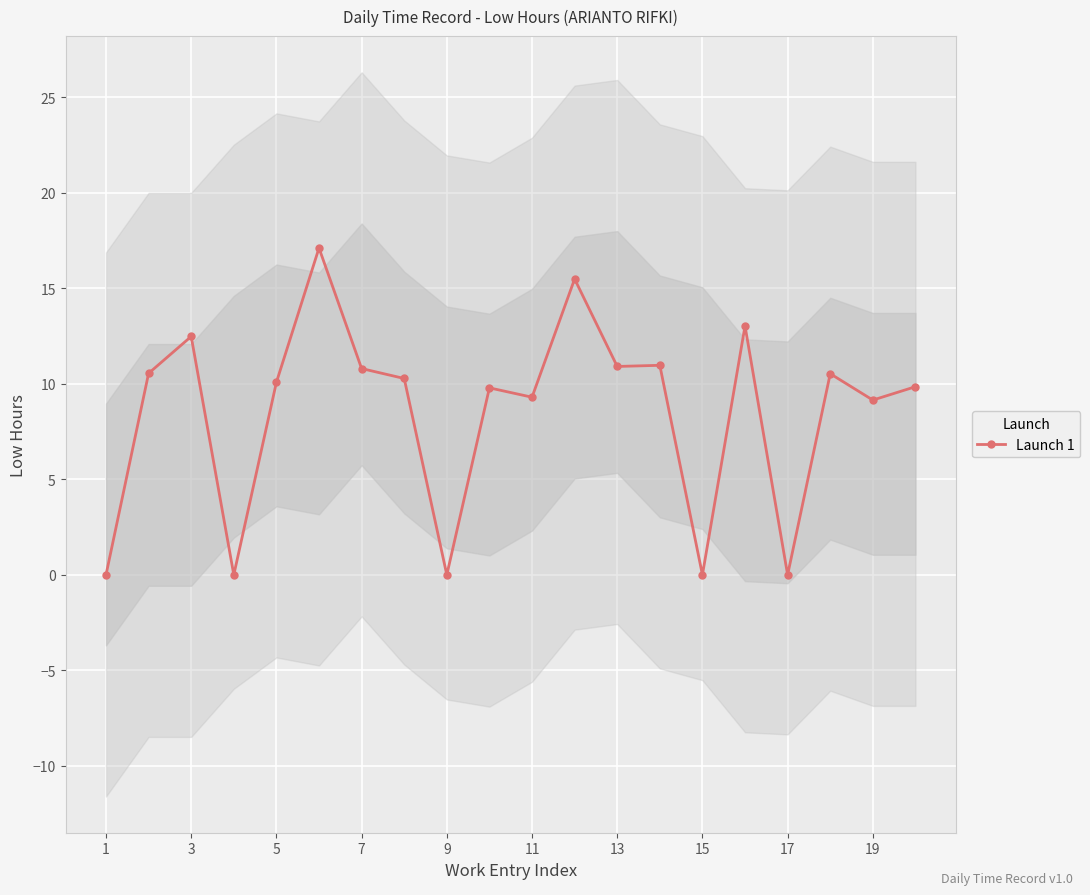

The value of Launch 1 at 7 is 2.9. True or false?

False